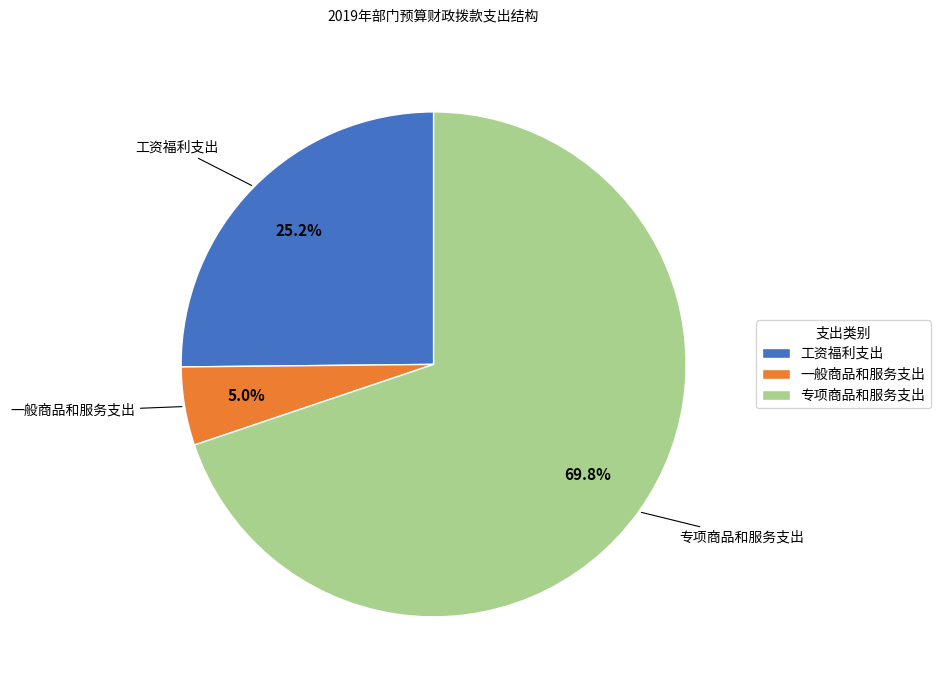

Does 工资福利支出 account for over 50% of the chart?

No